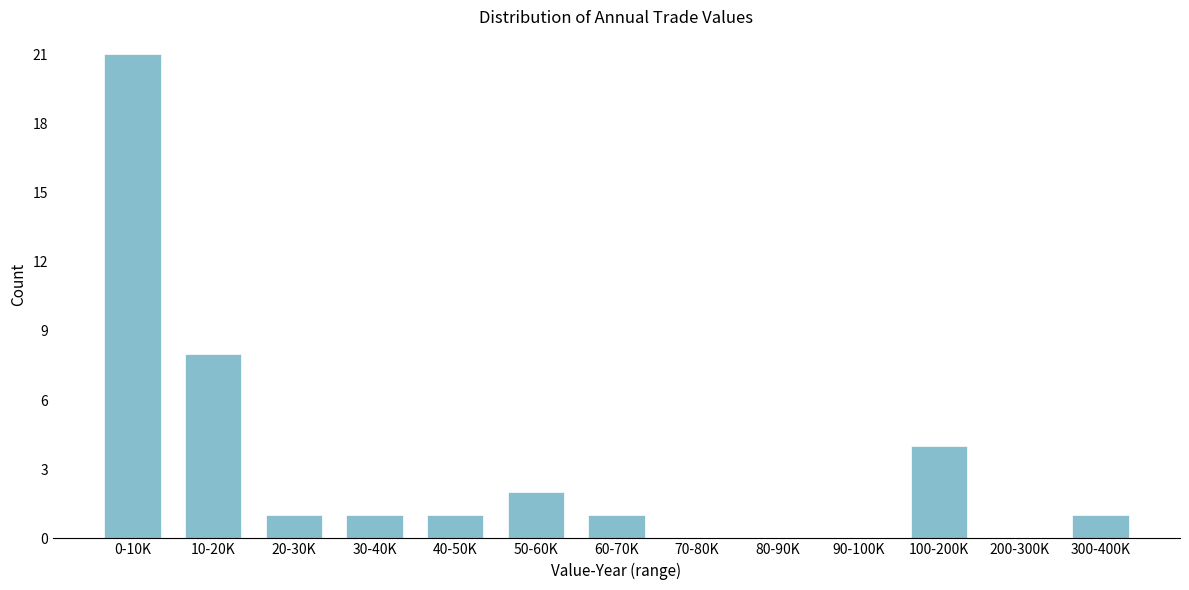

Reading right to left, what are all the values shown in this chart?

300-400K=1	200-300K=0	100-200K=4	90-100K=0	80-90K=0	70-80K=0	60-70K=1	50-60K=2	40-50K=1	30-40K=1	20-30K=1	10-20K=8	0-10K=21